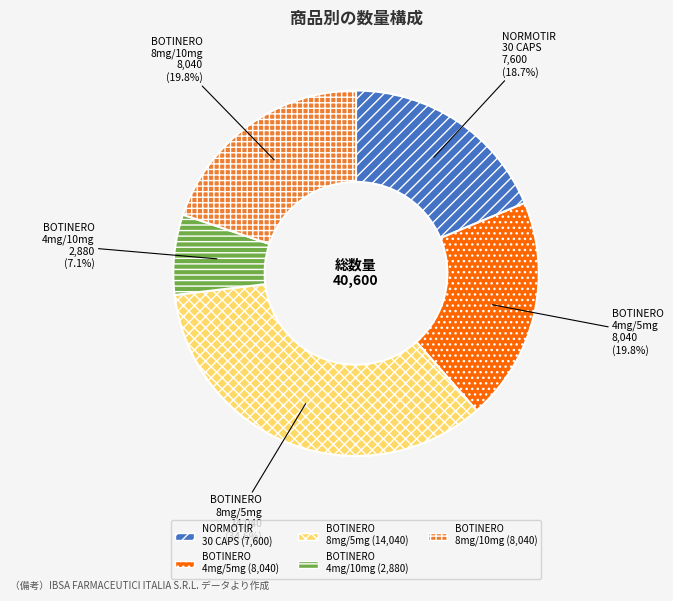

Which category has the smallest portion of the pie?

BOTINERO 4mg/10mg